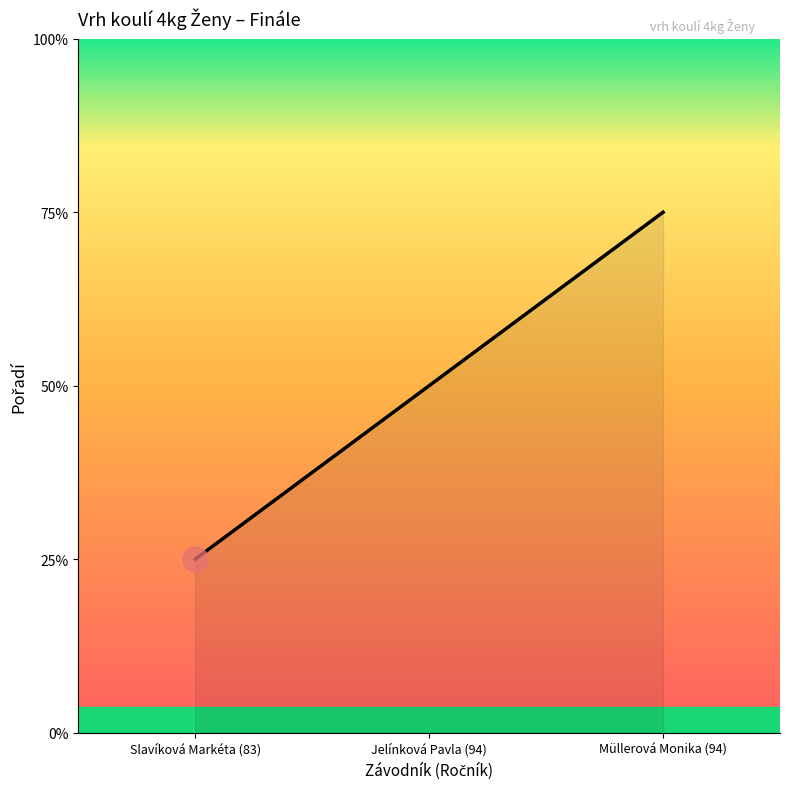

Reading left to right, extract all data points from this chart.

Slavíková Markéta (83)=1	Jelínková Pavla (94)=2	Müllerová Monika (94)=3